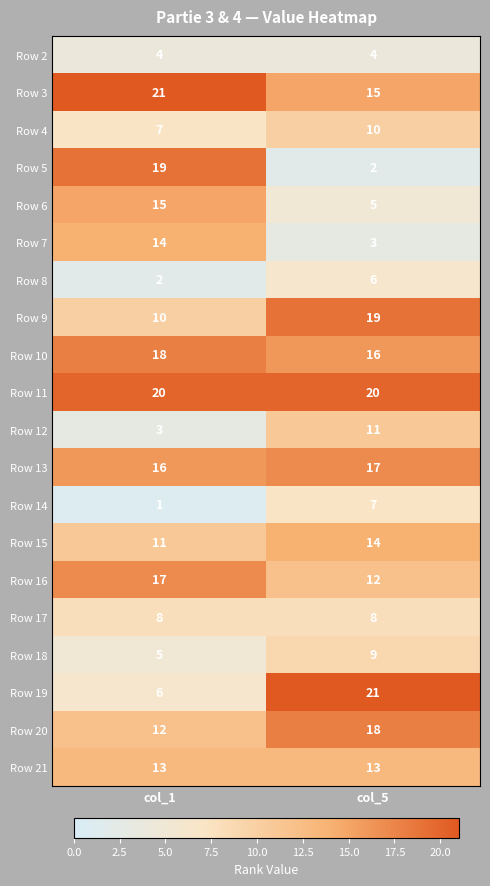

Which series has the widest spread of values?

Row 5